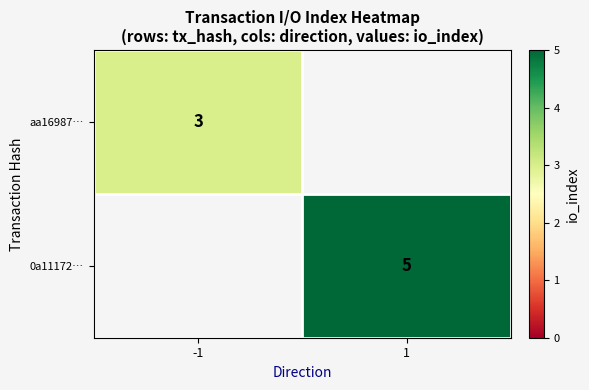

The 0a11172… series shows 5 at 1. True or false?

True